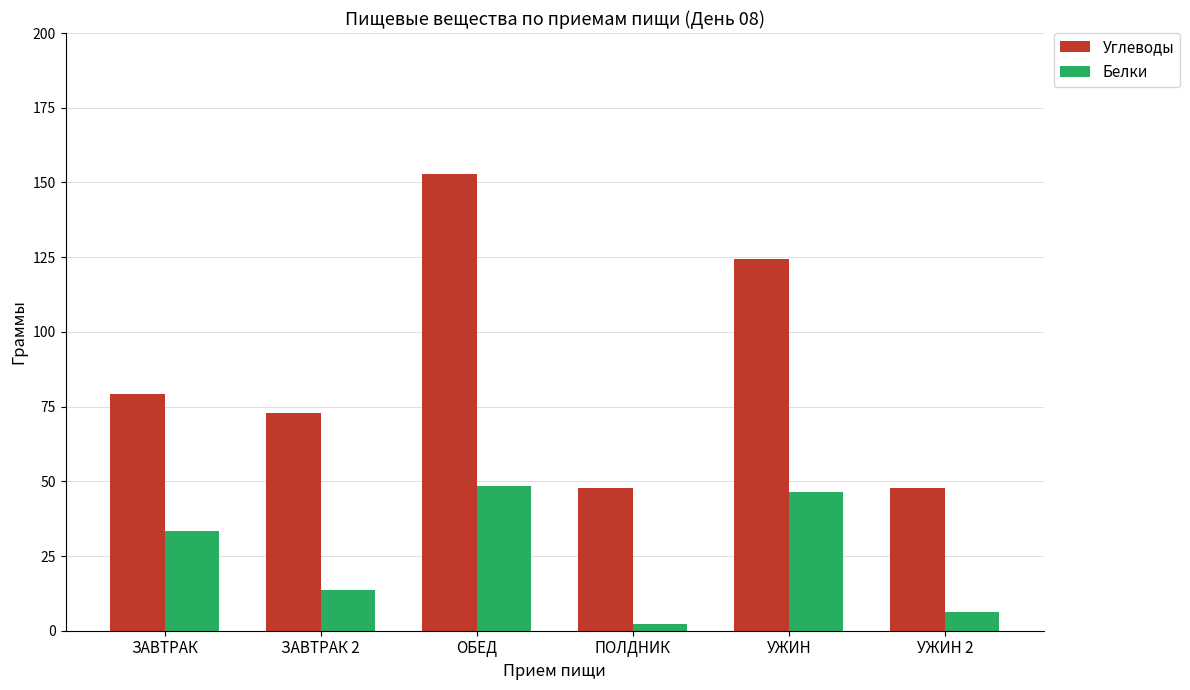

Which category has the highest value across all series?

ОБЕД